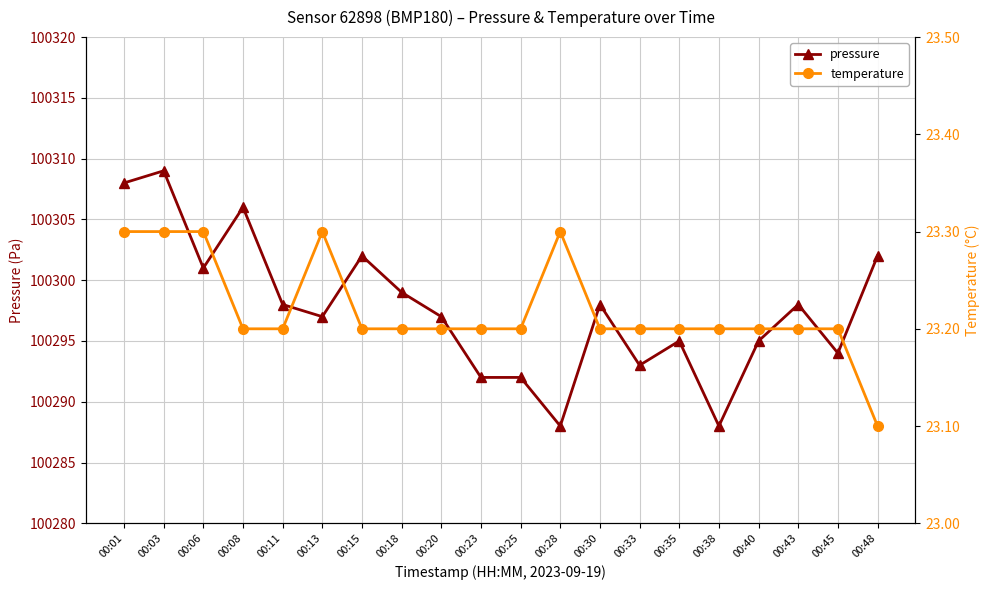

What is the difference between the temperature values at 00:06 and 00:30?

0.1